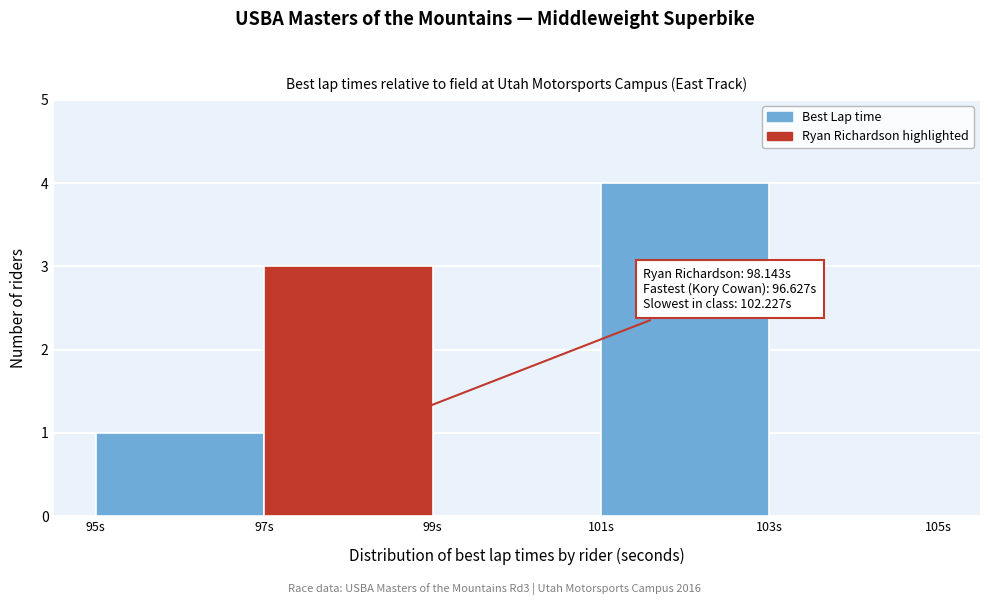

Which range on the x-axis has the tallest bar?

101 to 103